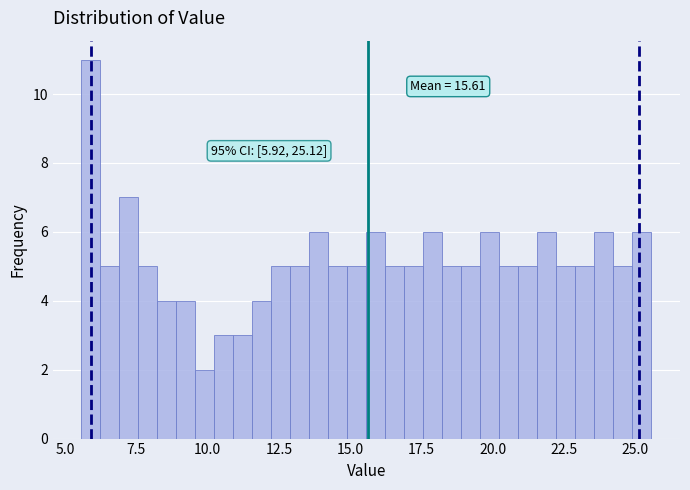

Read against the x-axis, roughly where is the centre of the tallest bar?

6.0